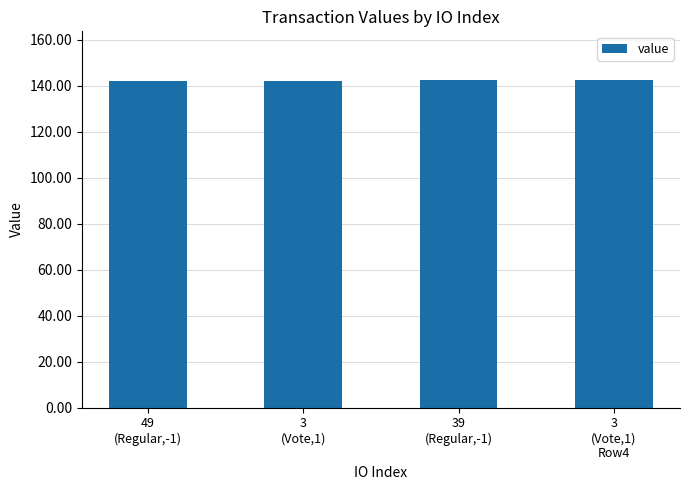

What is the difference between the second highest and second lowest values?

0.1